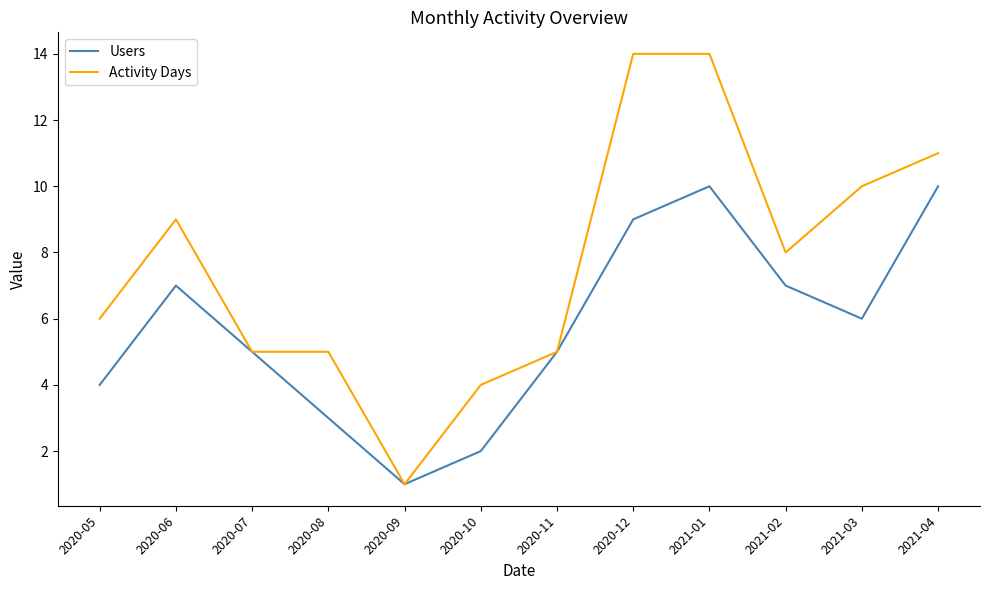

What is the sum of all Users values?

69